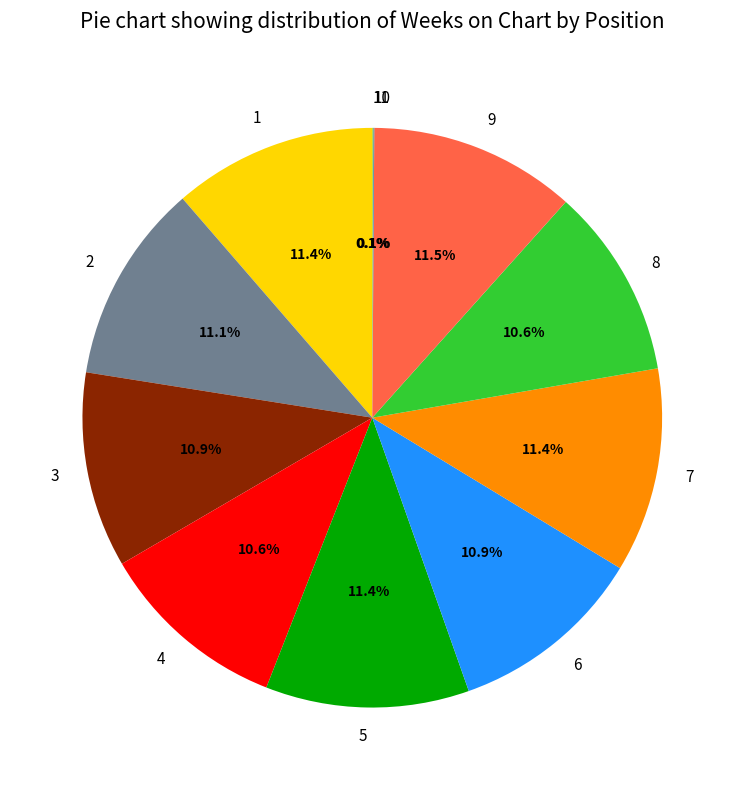

To the nearest percent, what is the combined percentage of 8 and 2?

22%